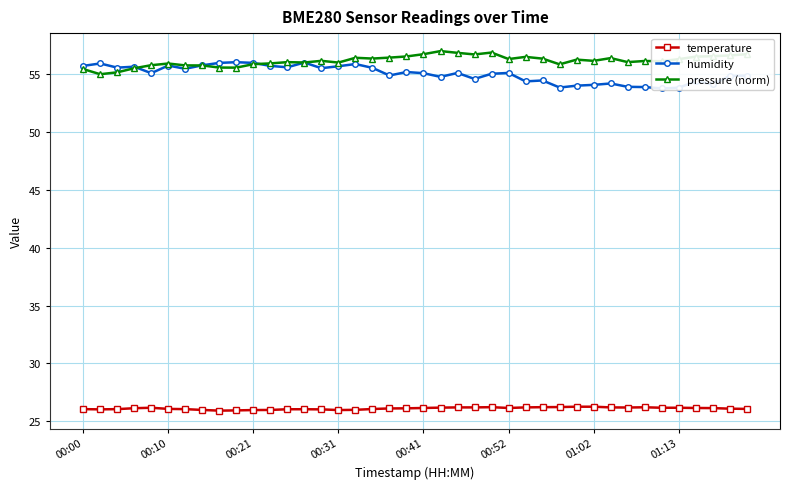

How many series are shown in this chart?

3